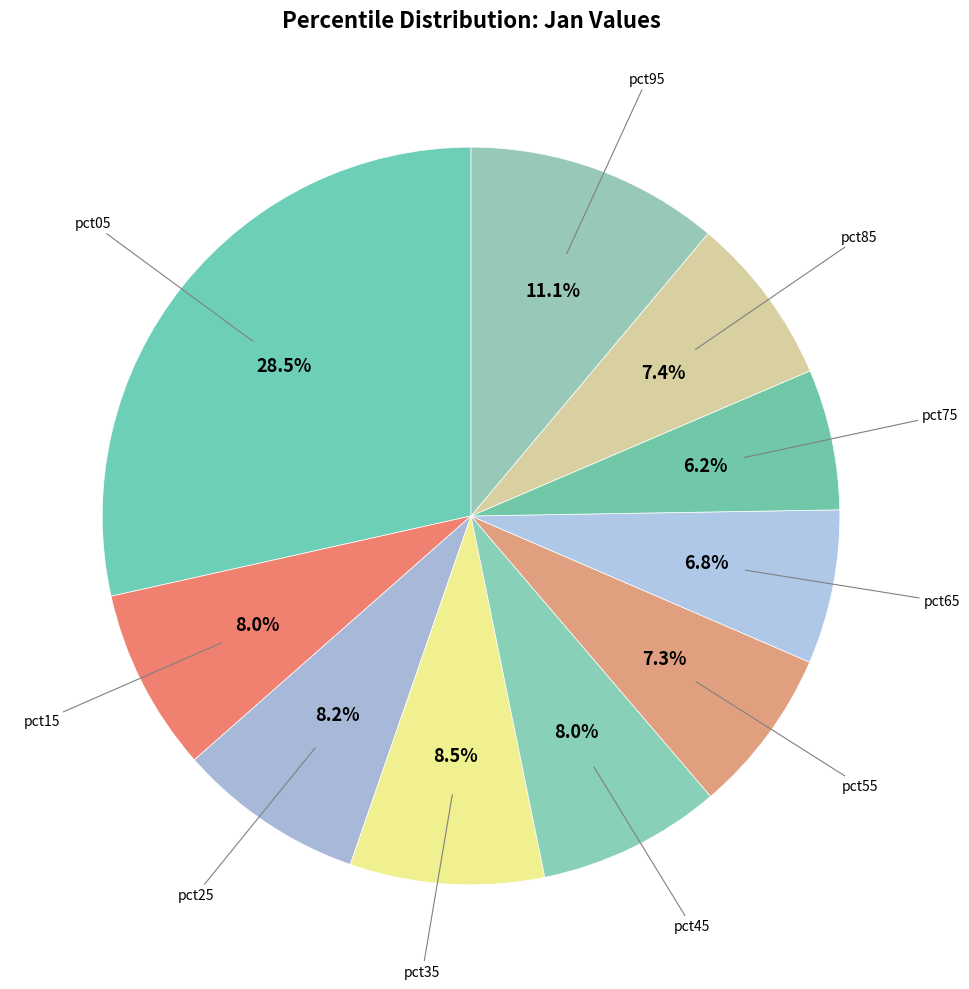

To the nearest percent, what is the average slice percentage?

10%